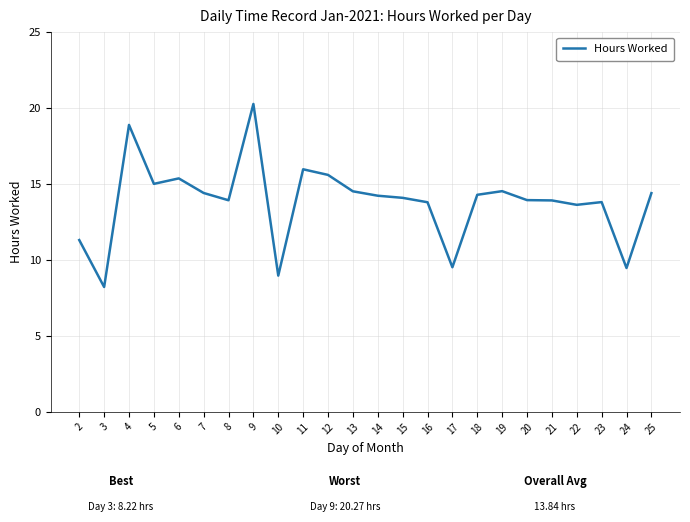

The value at 24 is 14.4. True or false?

False